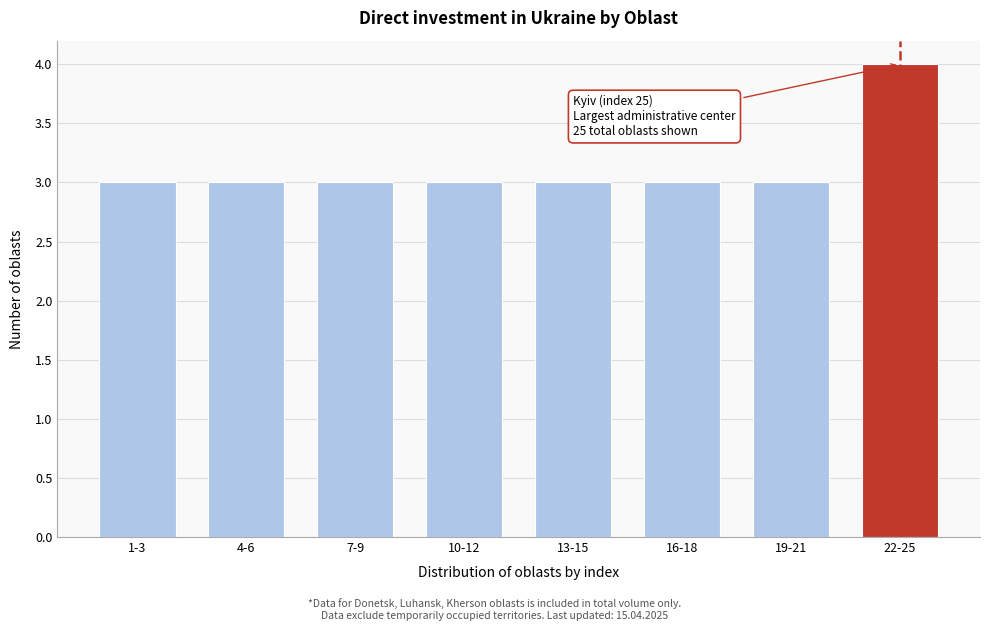

Reading right to left, list all the values displayed in this chart.

4	3	3	3	3	3	3	3